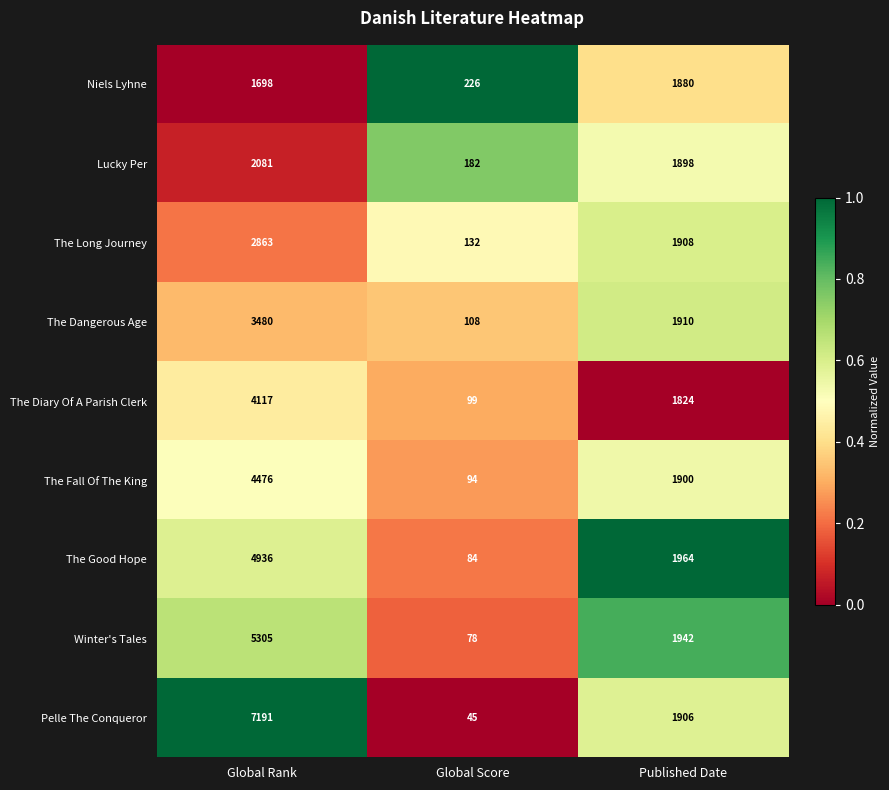

List the series in order of their peak value, highest first.

Pelle The Conqueror, Winter's Tales, The Good Hope, The Fall Of The King, The Diary Of A Parish Clerk, The Dangerous Age, The Long Journey, Lucky Per, Niels Lyhne